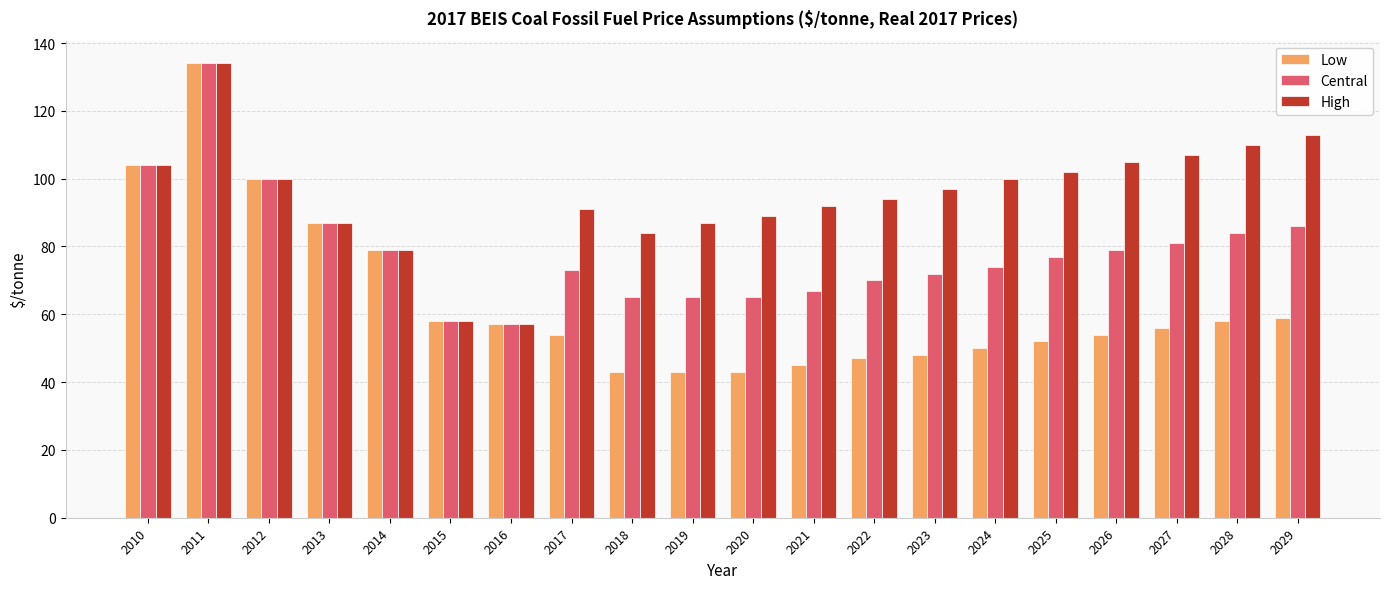

What is the maximum value for High?

134